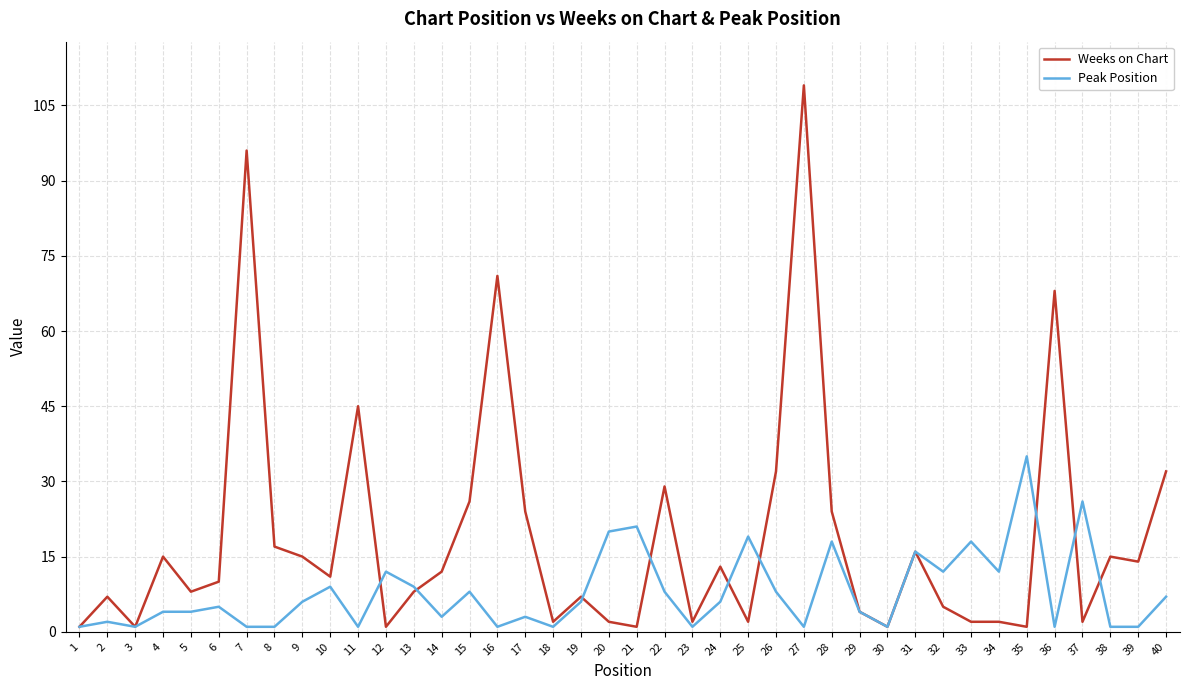

Between 13 and 19, which series saw the biggest shift?

Peak Position